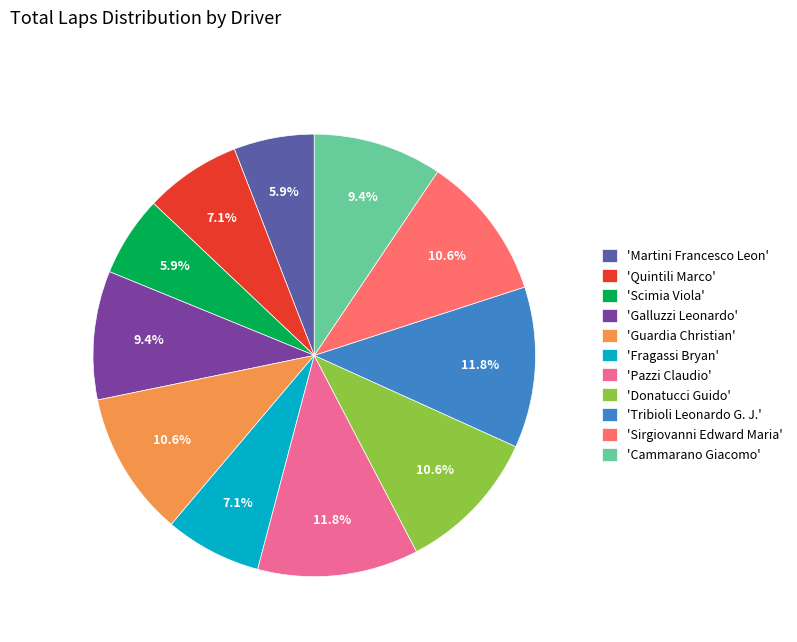

What portion of the pie excludes 'Cammarano Giacomo'?

90.6%